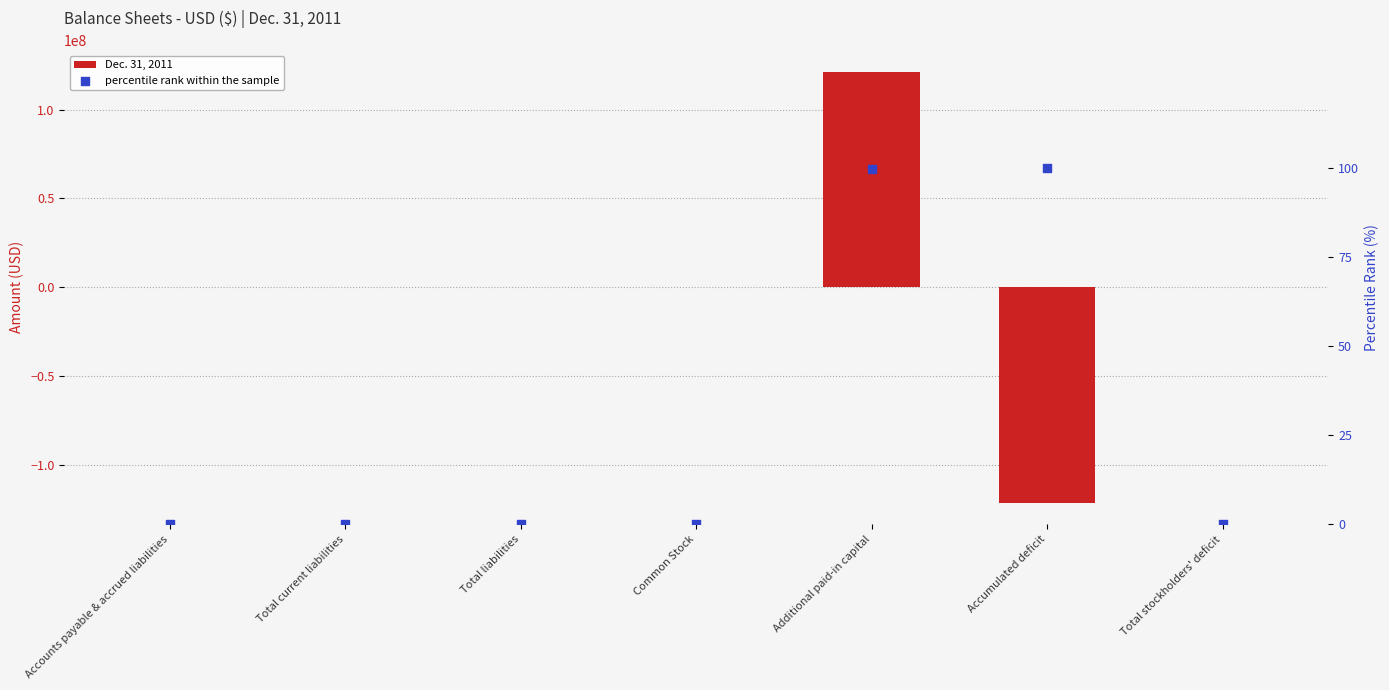

Which series contains the highest Y value?

Dec. 31, 2011